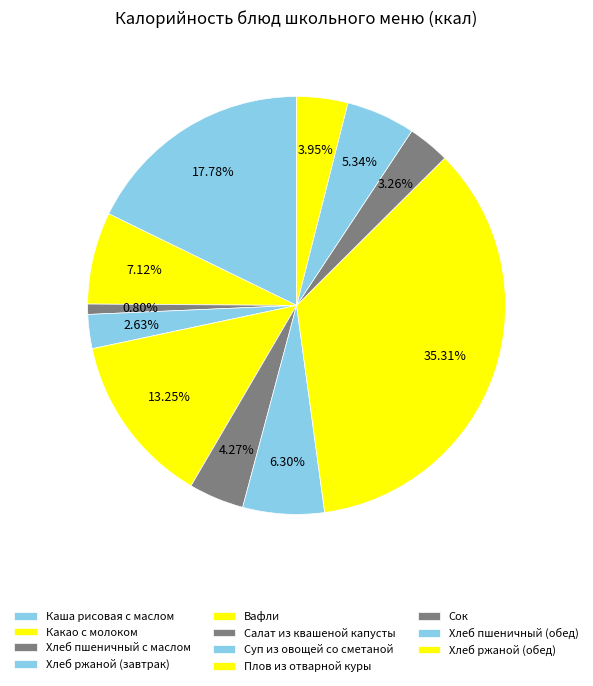

Which category has the biggest portion of the pie?

Плов из отварной куры